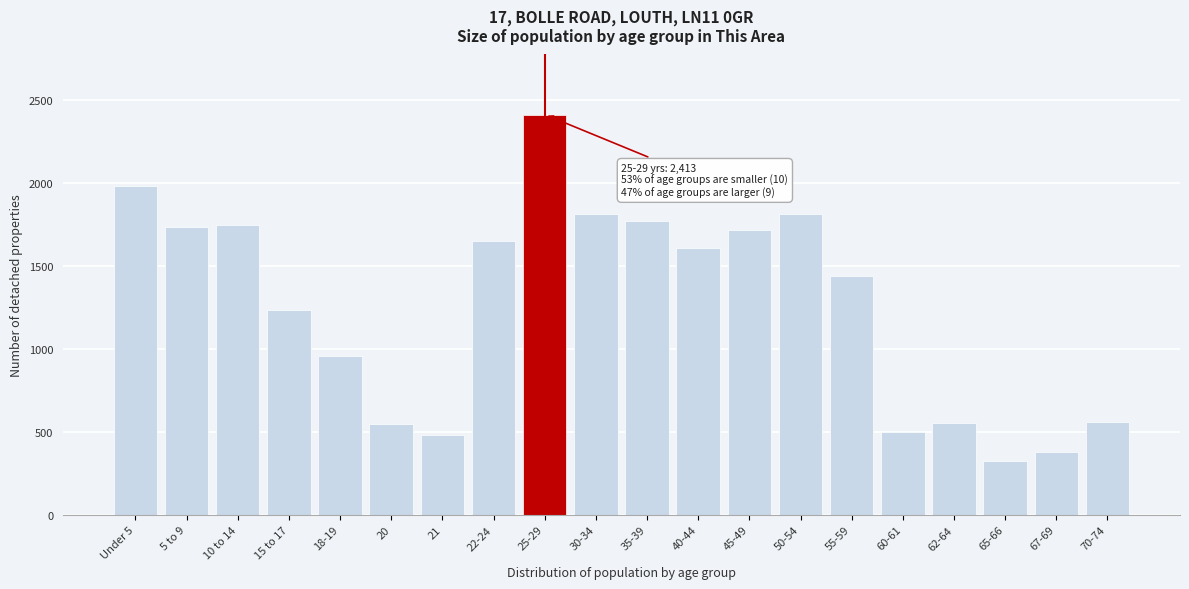

What is the ratio of the value at 21 to the value at 20?

0.9